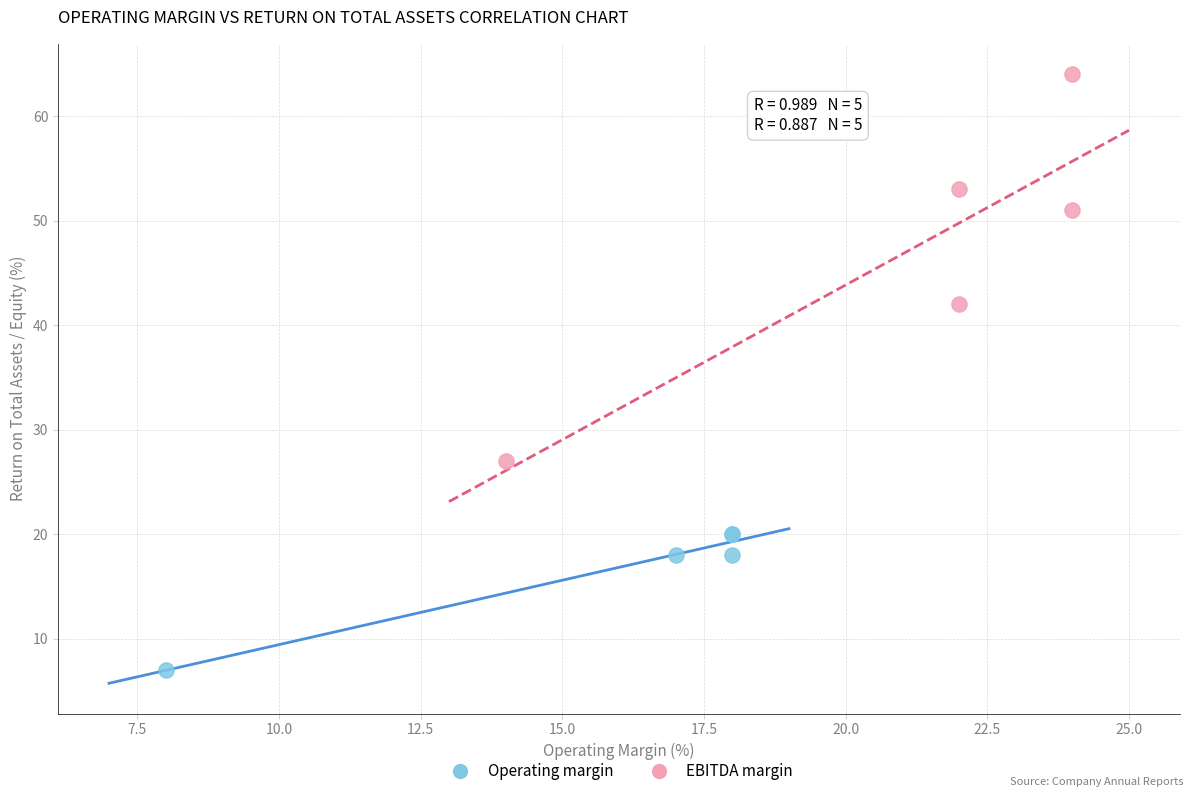

Which series reaches the minimum Y coordinate?

Operating margin